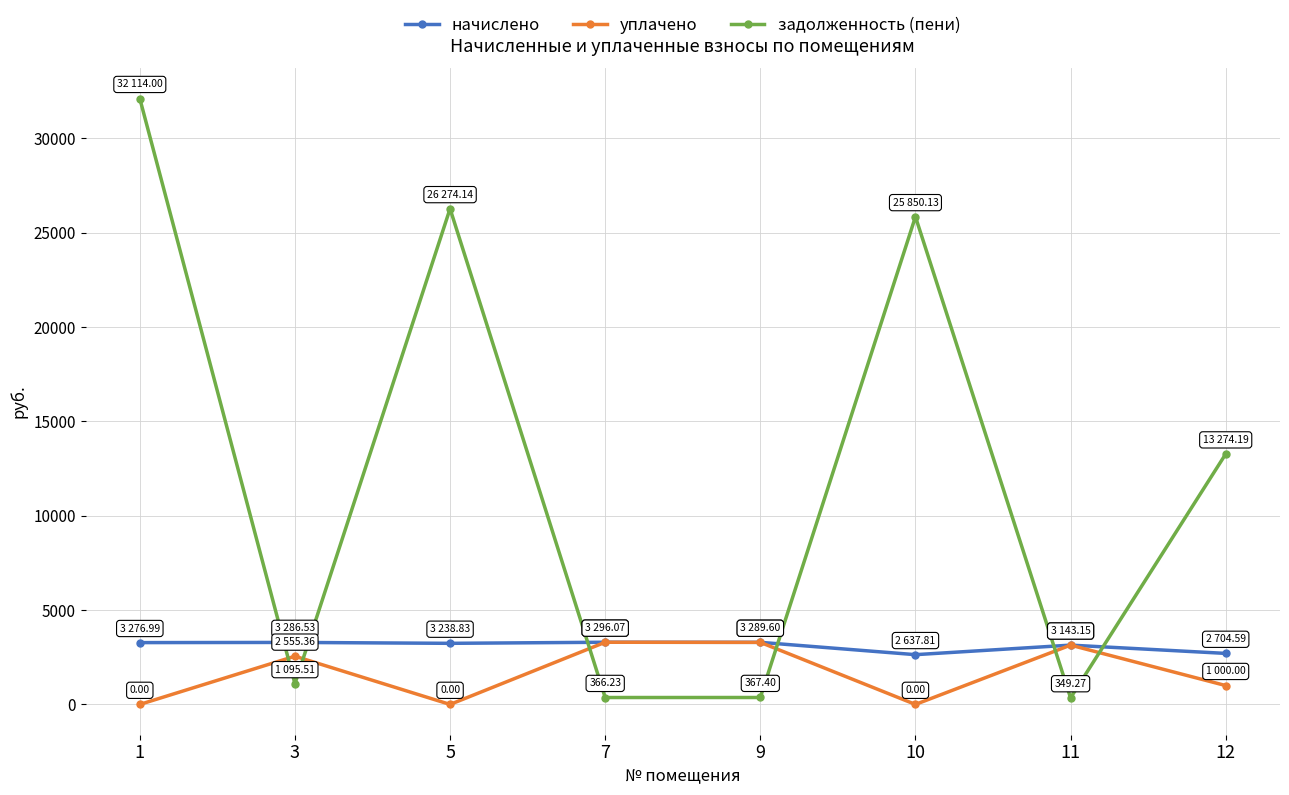

At which label is задолженность (пени) closest to 16231?

12